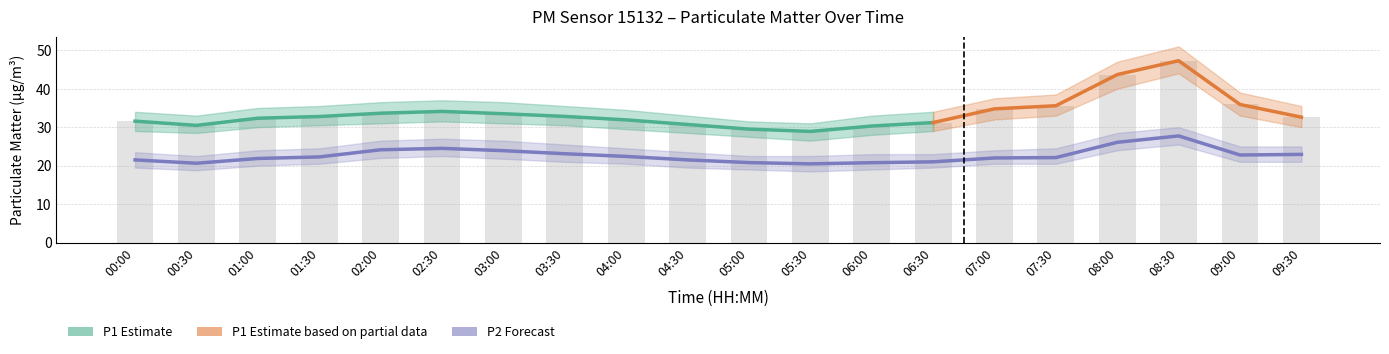

What is the difference between the maximum and minimum values in the P2_hi series?

7.5